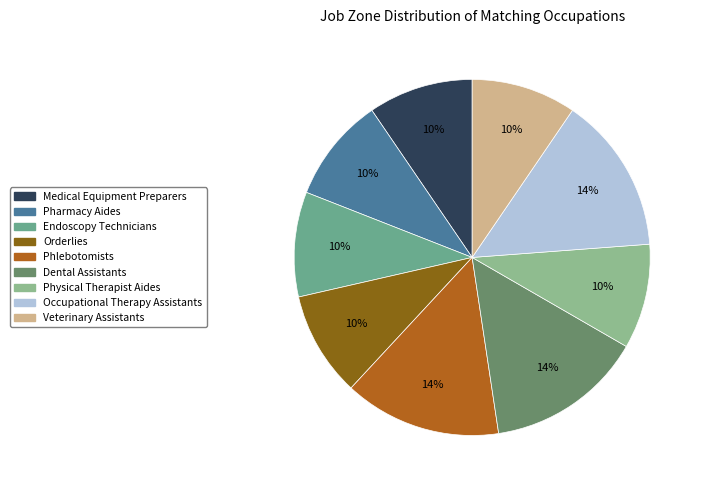

How many segments does this pie chart have?

9